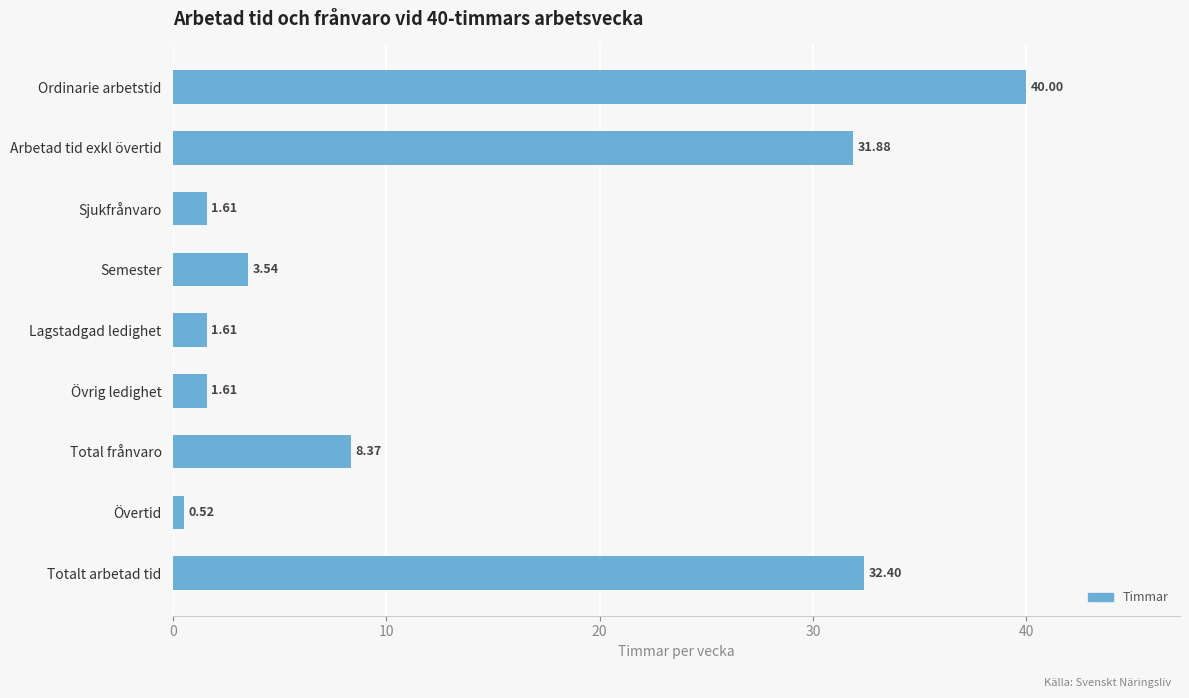

What is the average value?

13.5